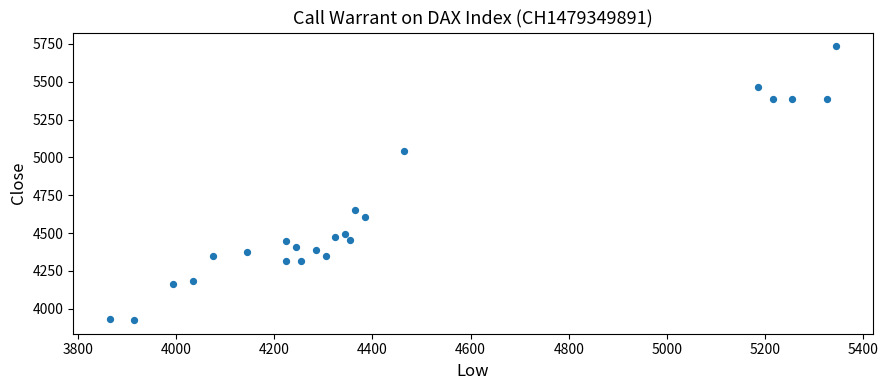

What is the range of X values (max minus min)?

1480